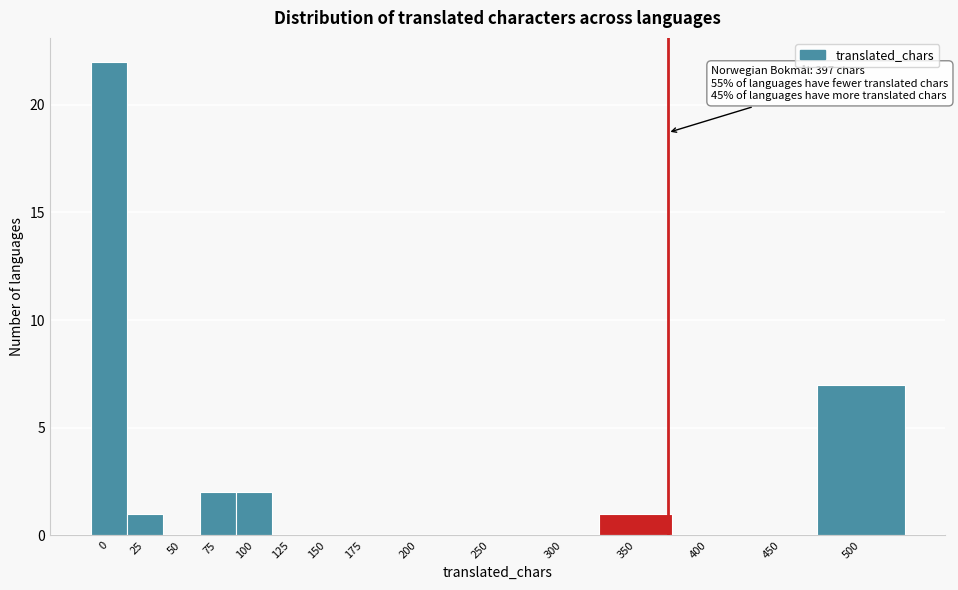

Reading right to left, extract all data points from this chart.

500=7	450=0	400=0	350=1	300=0	250=0	200=0	175=0	150=0	125=0	100=2	75=2	50=0	25=1	0=22